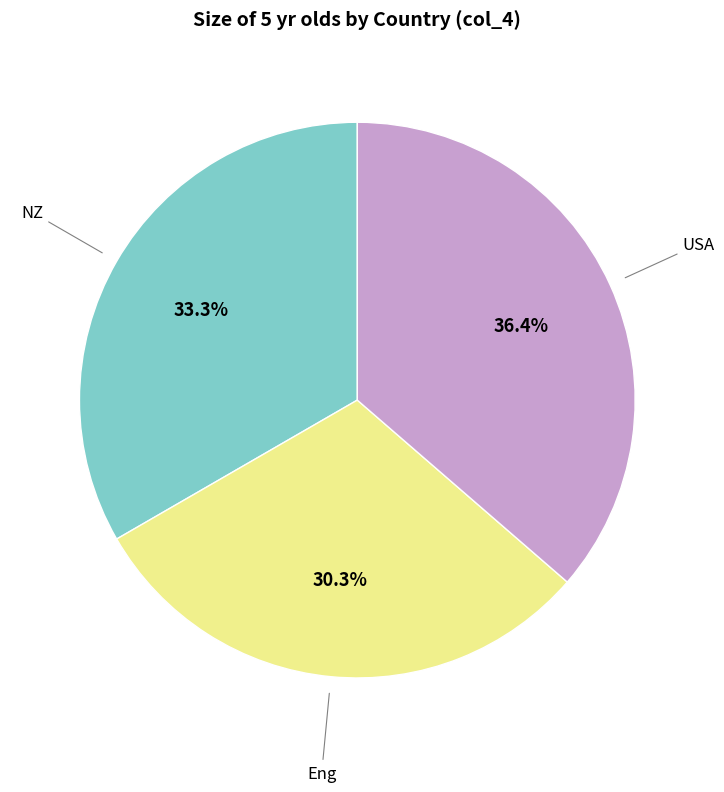

Is there a majority slice in this chart?

No